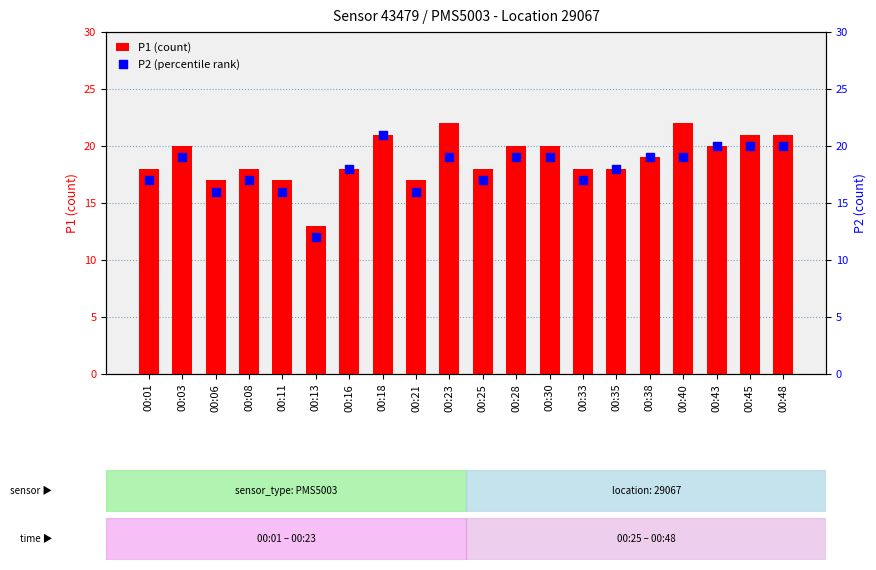

What is the total value across all series at 00:21?

33